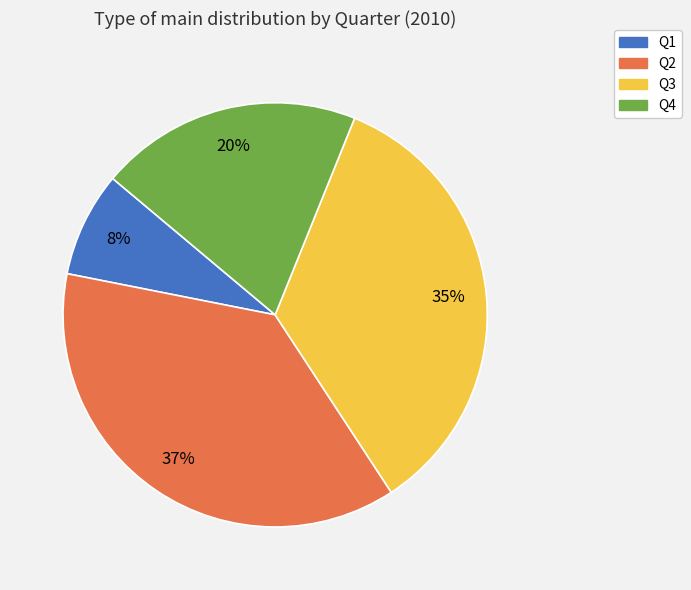

Between Q4 and Q1, which is larger?

Q4